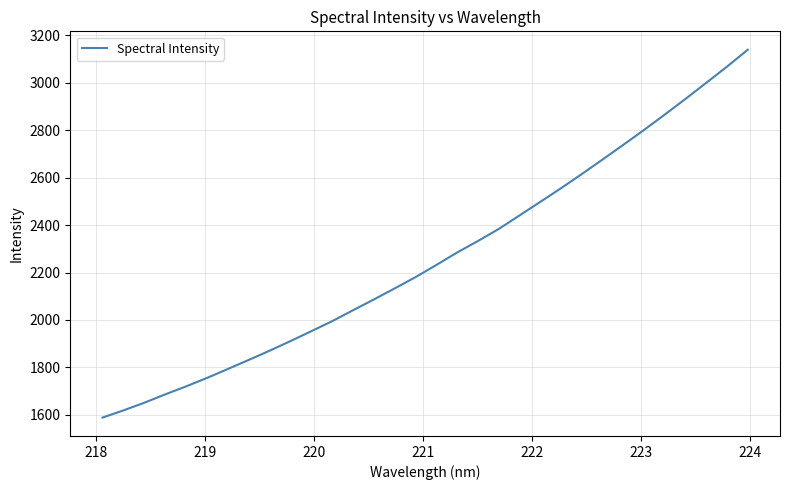

What is the greatest value displayed?

3138.4